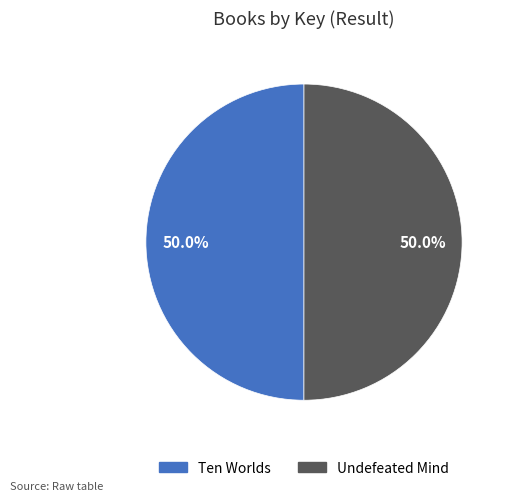

Is the sum of Undefeated Mind and Ten Worlds greater than half?

Yes